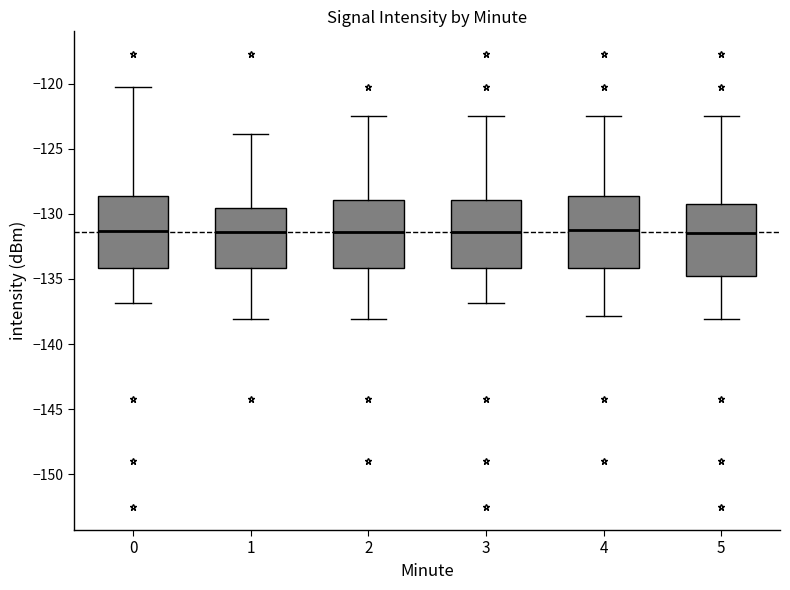

Where is the upper edge of the box at x = 2 on the y-axis? The values are not printed on the chart, so give them approximately, as read against the axis.

-129.0